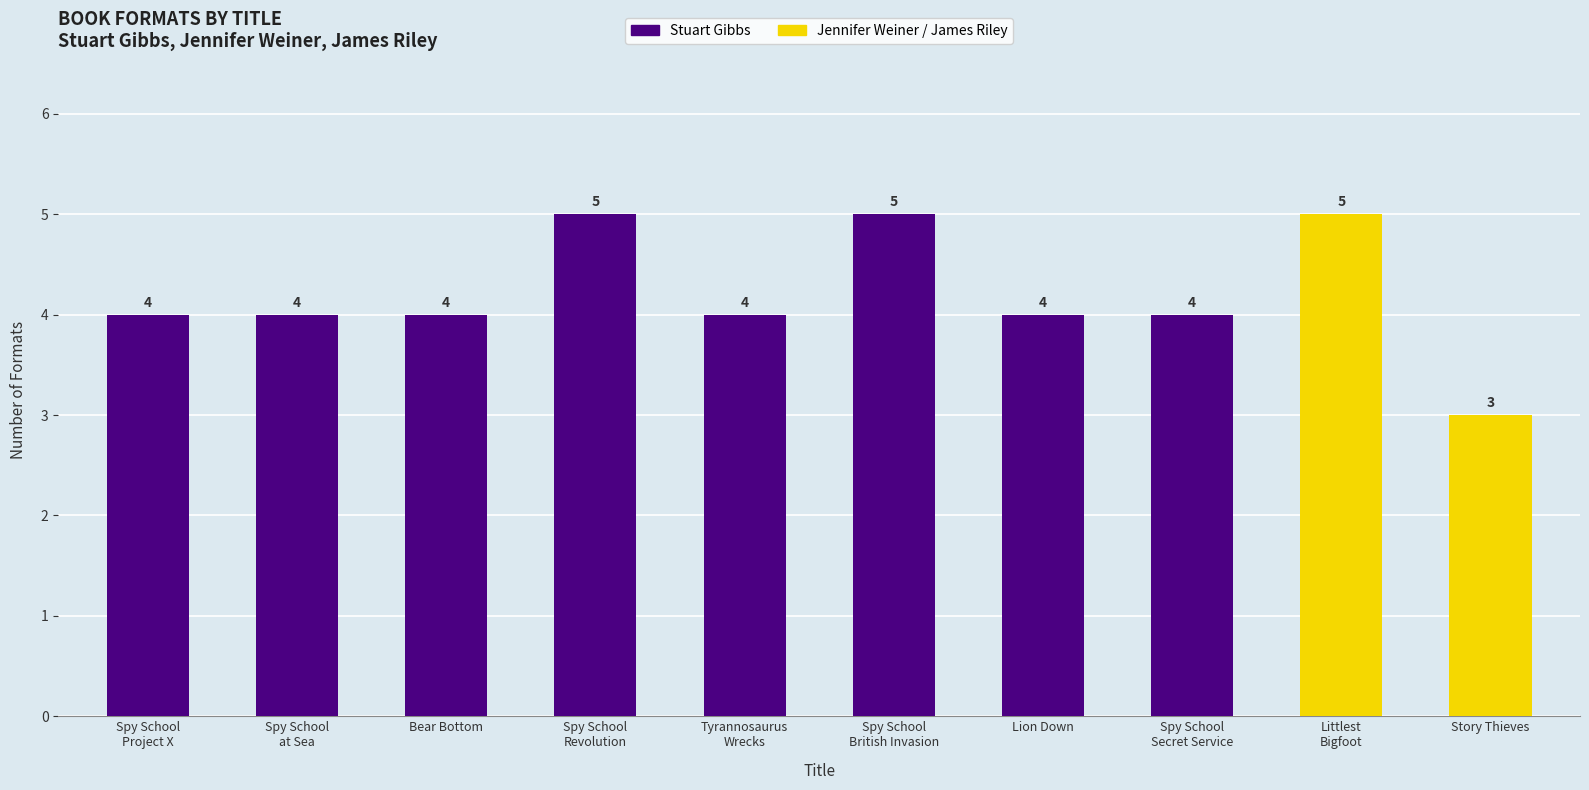

What is the change in value from Spy School
Project X to Littlest
Bigfoot?

+1